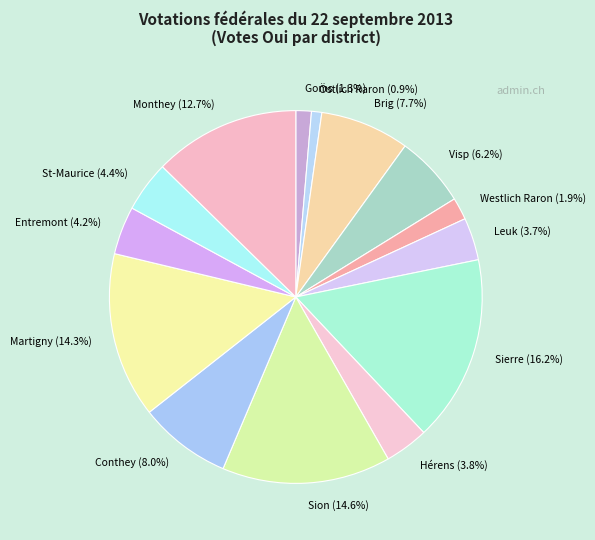

How many segments does this pie chart have?

14